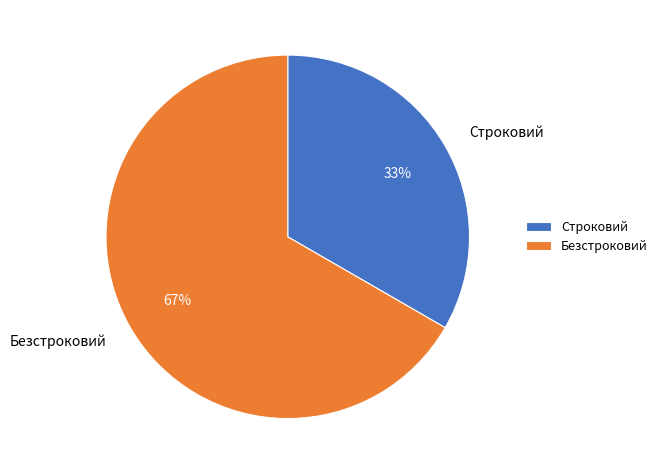

Between Безстроковий and Строковий, which is larger?

Безстроковий